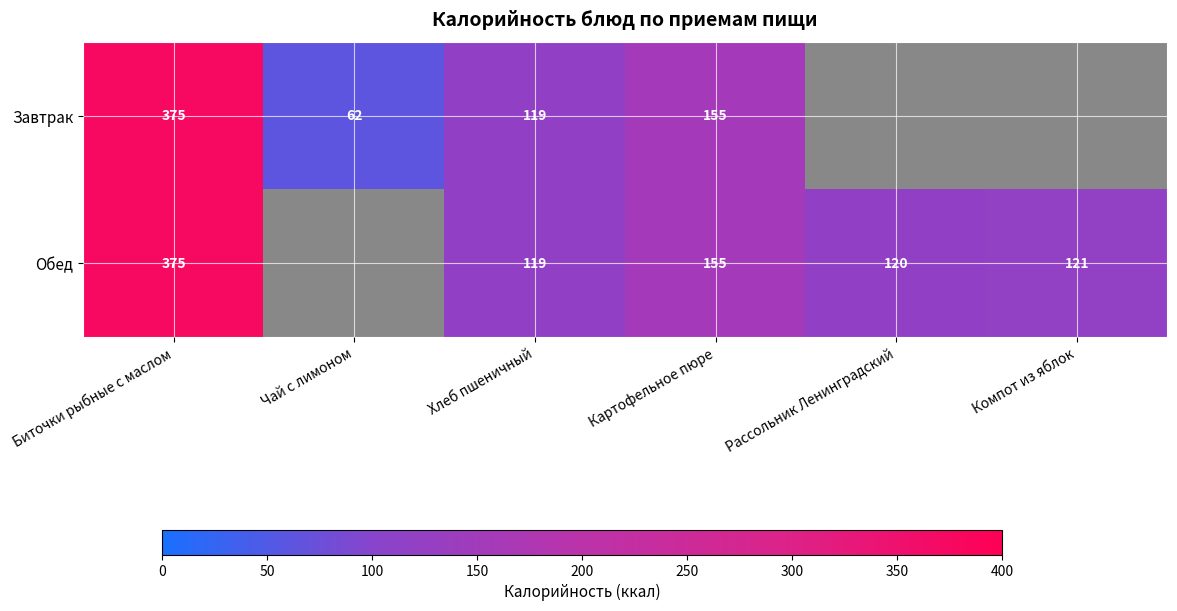

The Обед series shows 155 at Картофельное пюре. True or false?

True